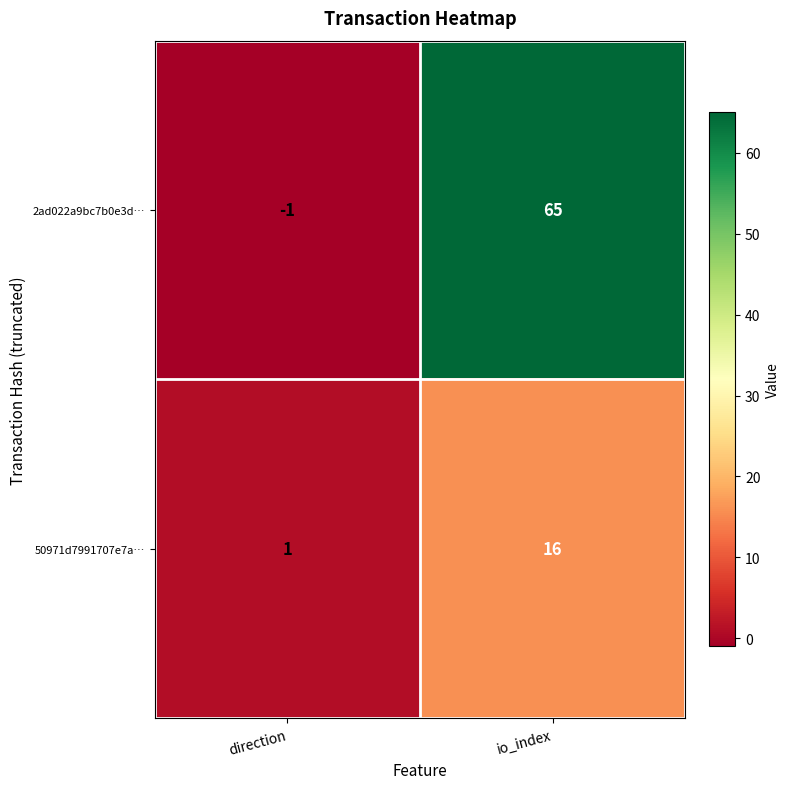

Rank the series at io_index from highest to lowest value.

2ad022a9bc7b0e3d…, 50971d7991707e7a…